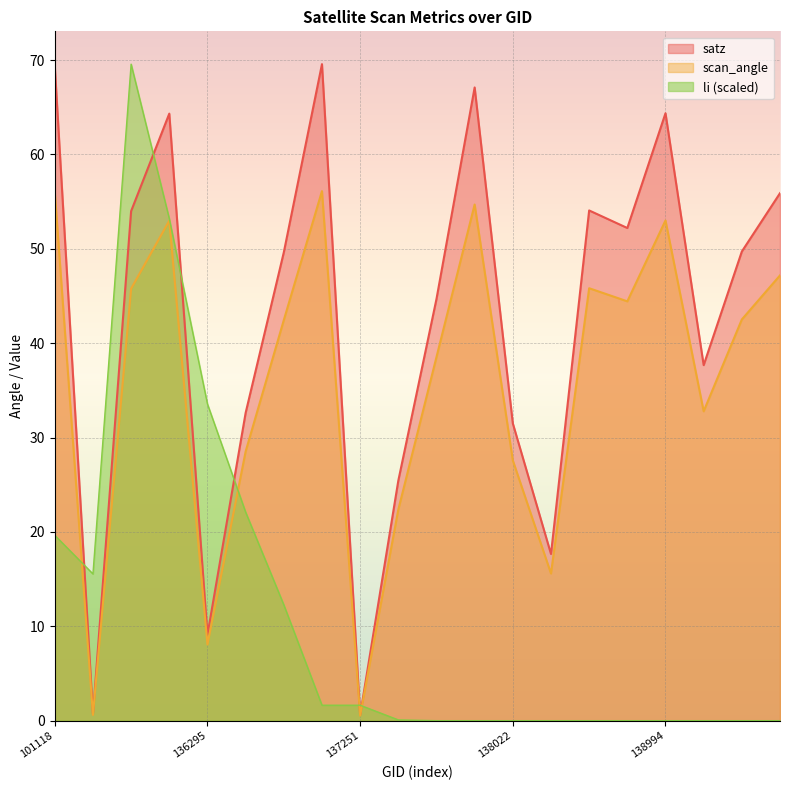

What is the average value of the satz series?

42.5